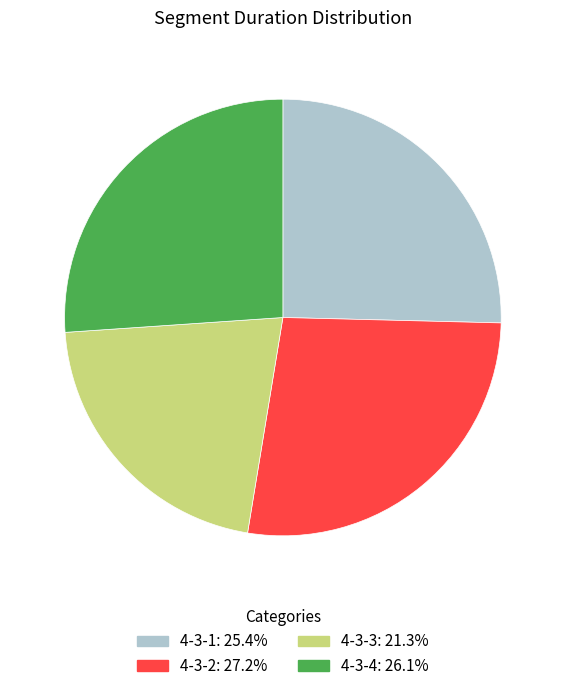

What is the ratio of the value at 4-3-2: 27.2% to the value at 4-3-1: 25.4%?

1.1